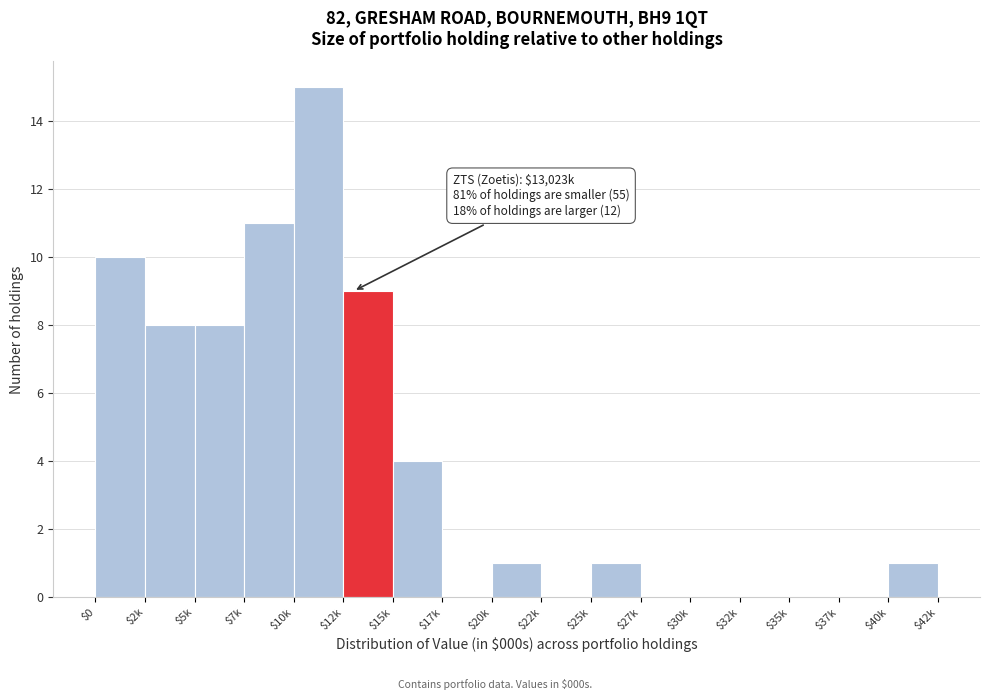

What is the sum of all values?

68